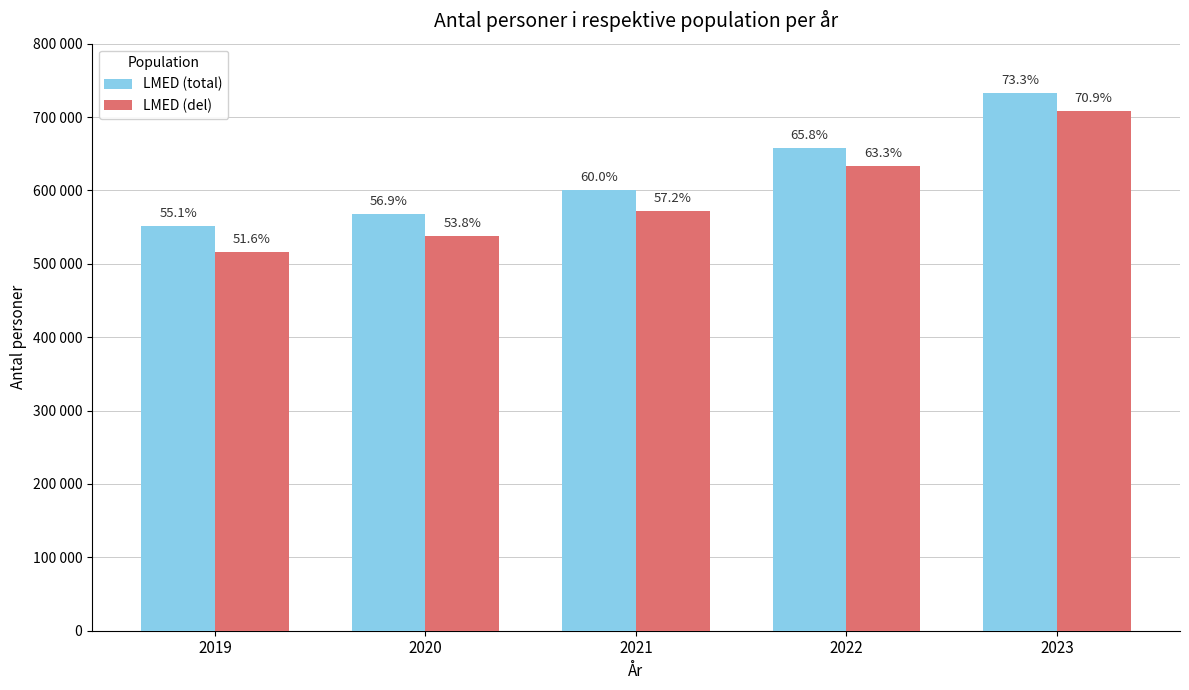

What is the value of the LMED (del) bar at the 3rd from the left?

572400